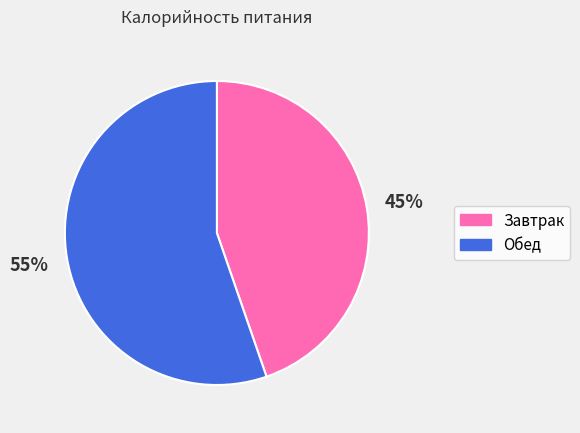

Is Завтрак the majority of the pie?

No